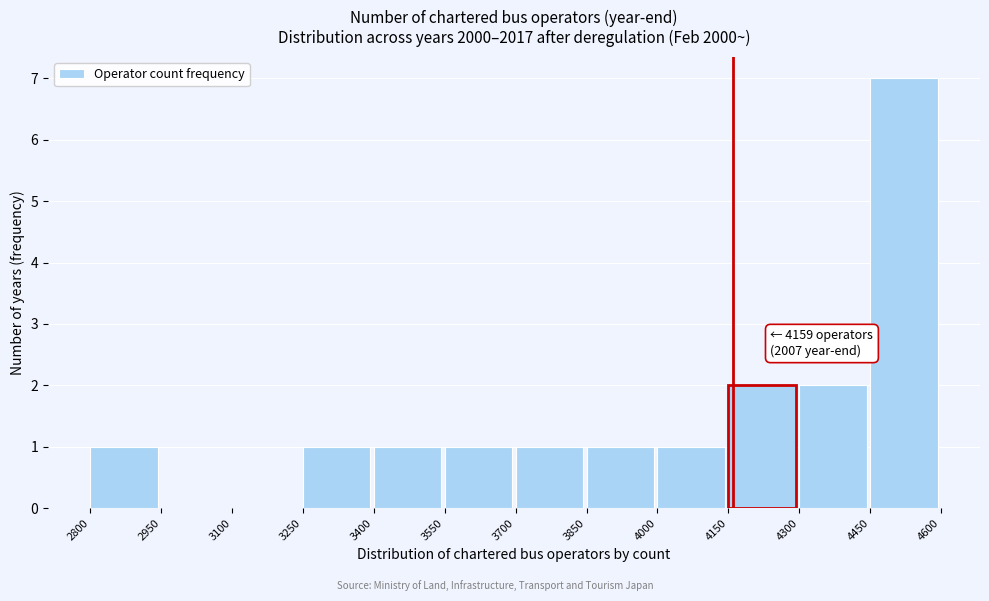

Which range on the x-axis has the tallest bar?

4450 to 4600